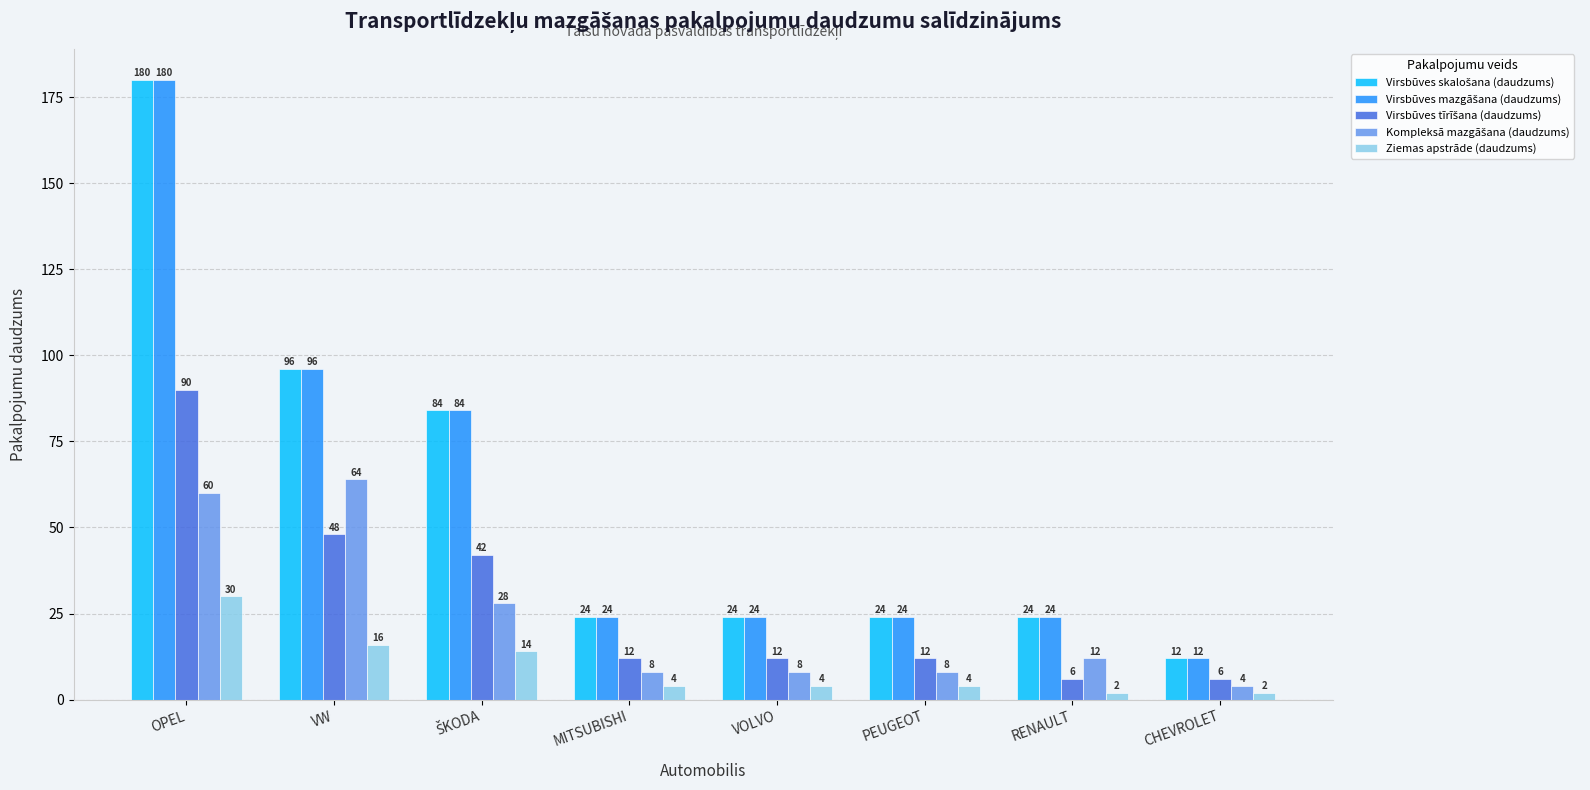

Which label corresponds to the largest value in the chart?

OPEL